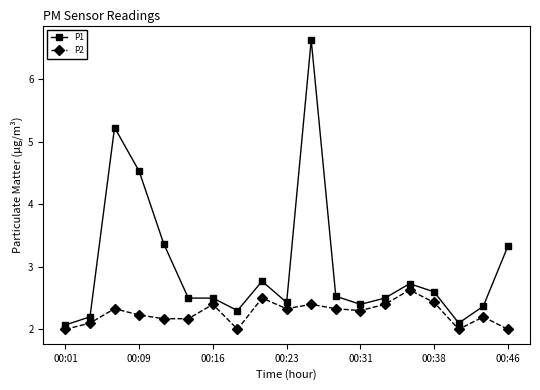

True or false: P2 and P1 cross at least once.

False